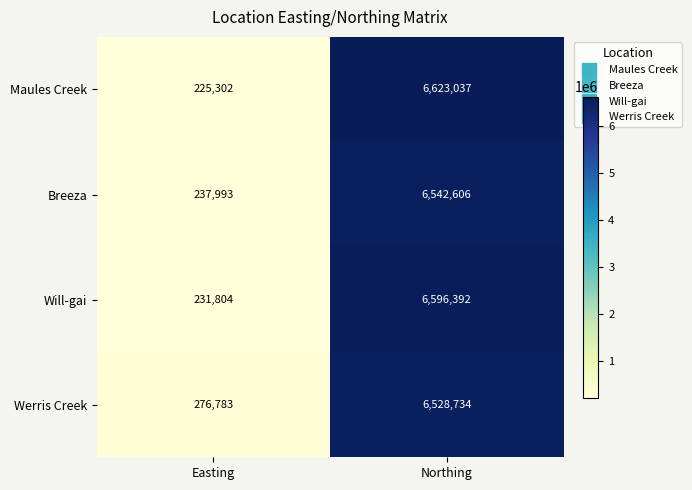

What is the sum of all Will-gai values?

6828196